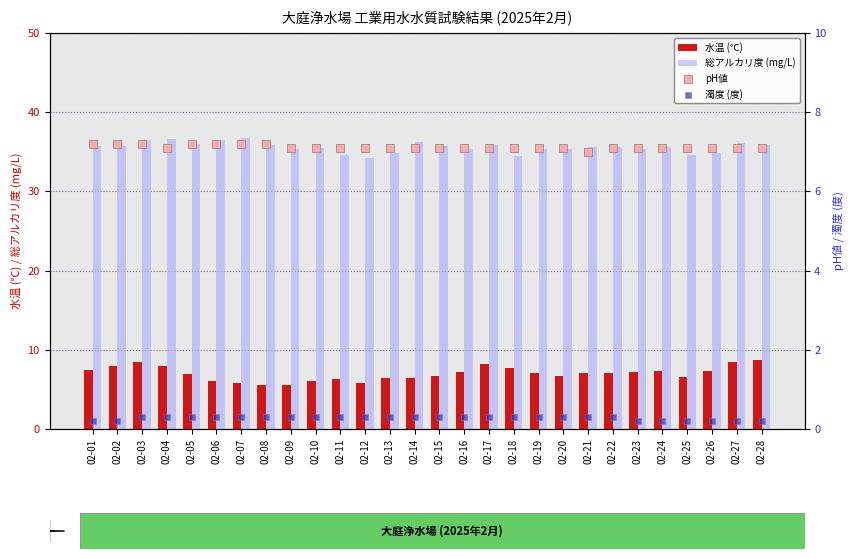

Which series has the widest spread of Y values?

水温 (℃)